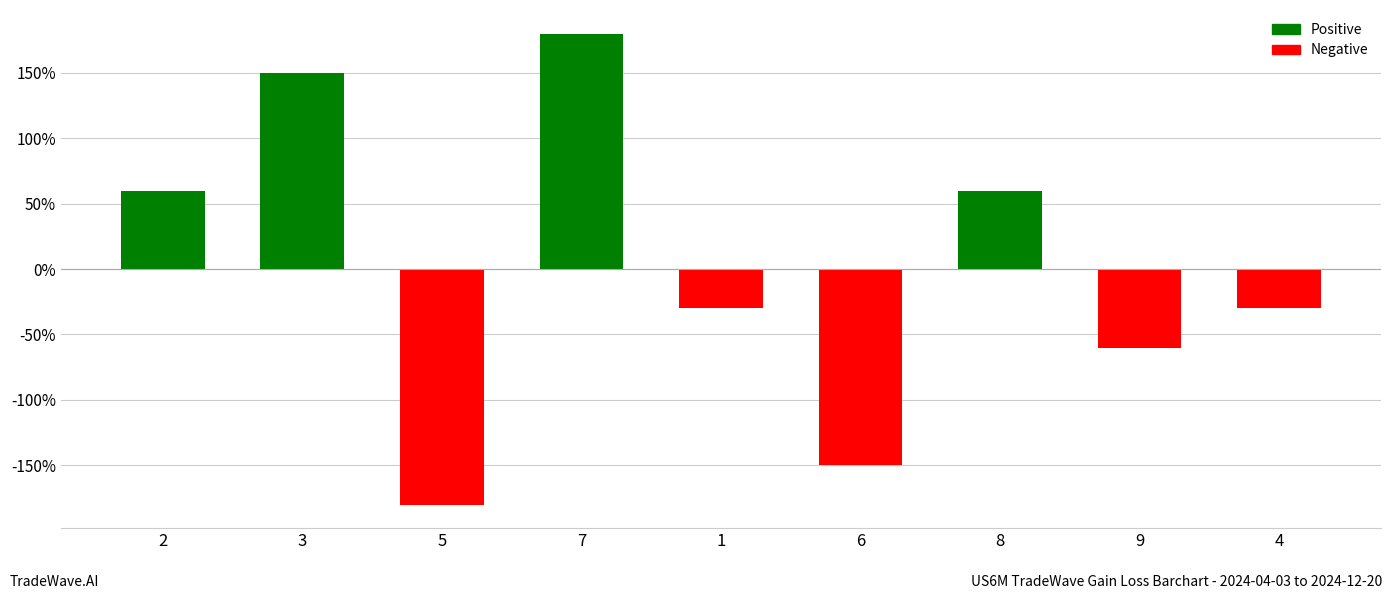

True or false: the data shows -60 at 9.

True